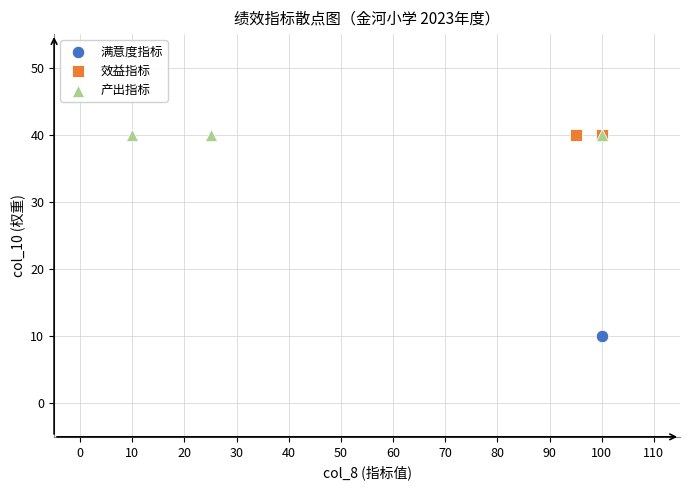

Which series reaches the minimum Y coordinate?

满意度指标